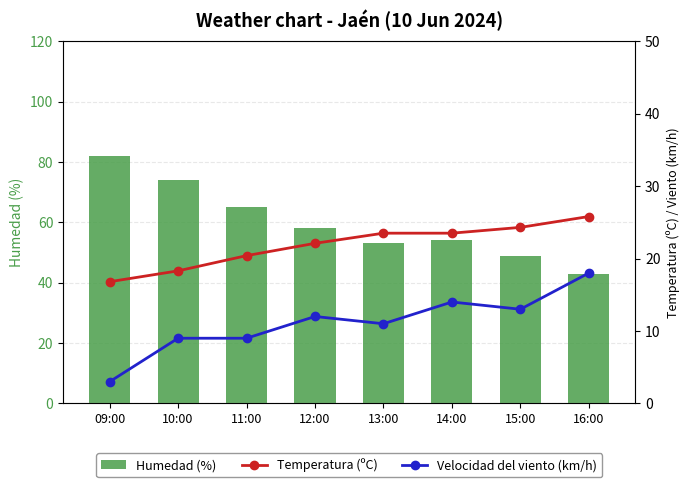

What is the label of the 5th bar from the right?

12:00